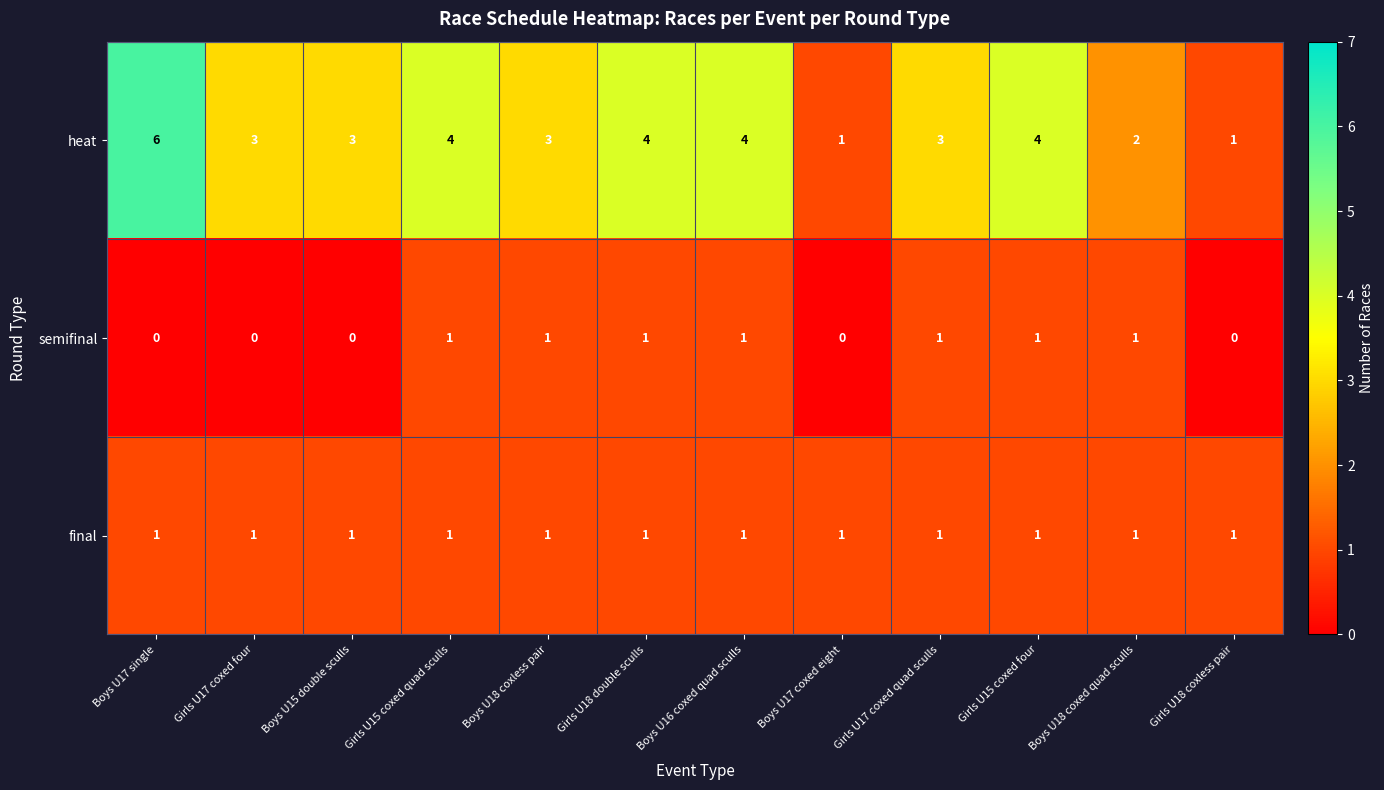

Which series has the largest total across all categories?

heat